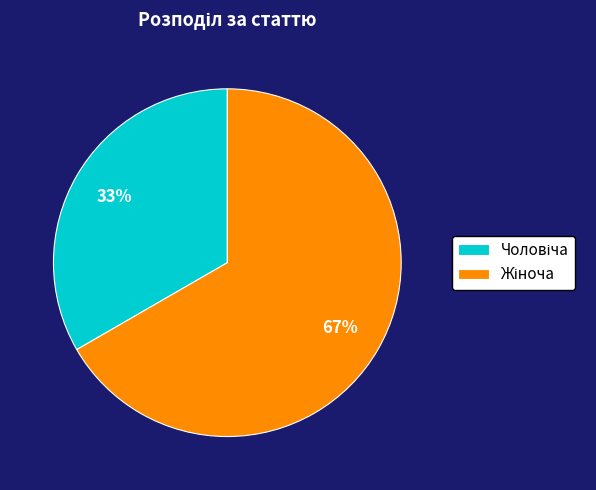

To the nearest percent, what is the average slice percentage?

50%